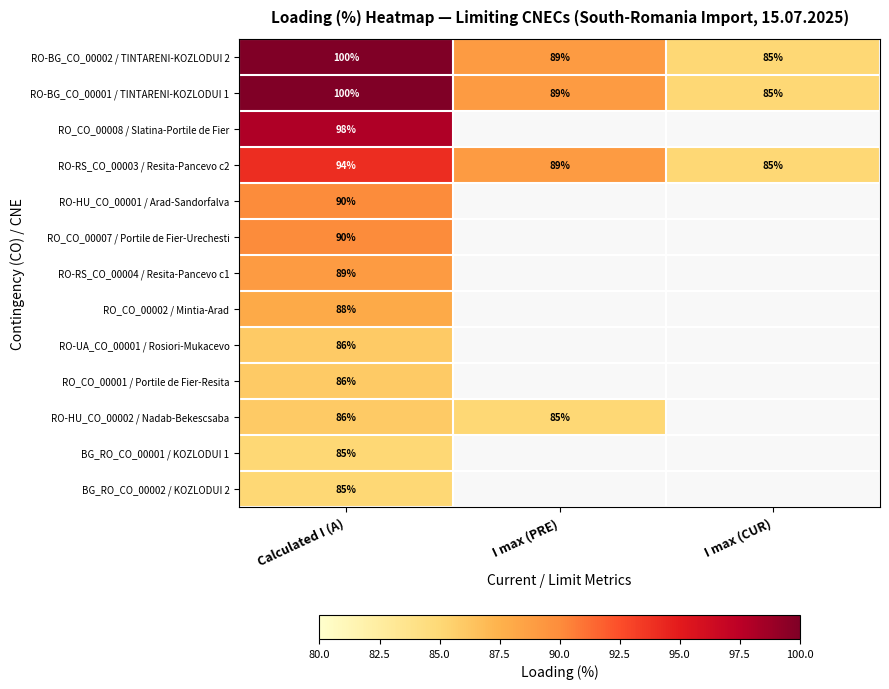

At how many categories does at least one series exceed 86?

2